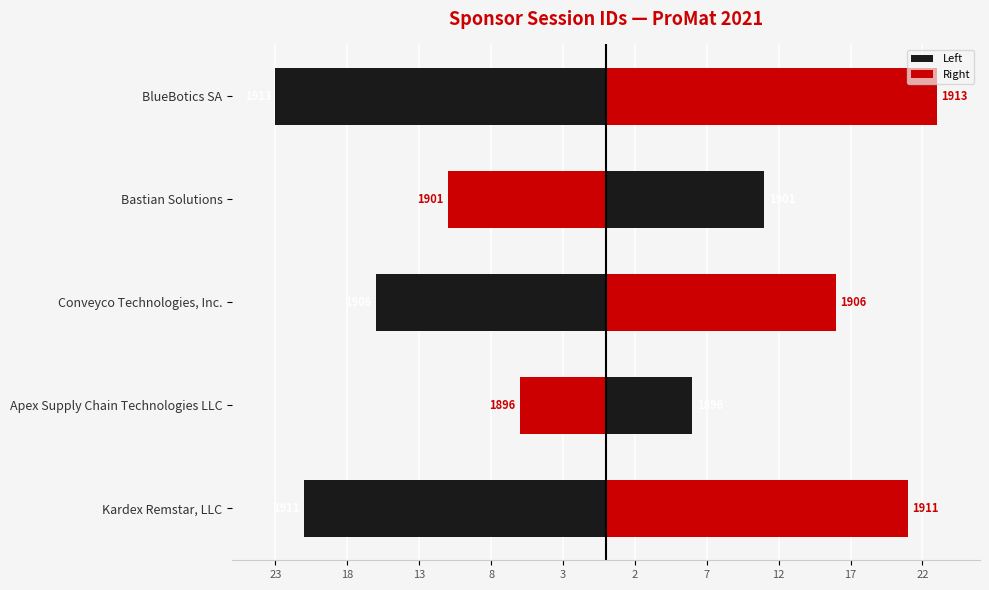

Between Apex Supply Chain Technologies LLC and Conveyco Technologies, Inc., which series saw the biggest shift?

Left